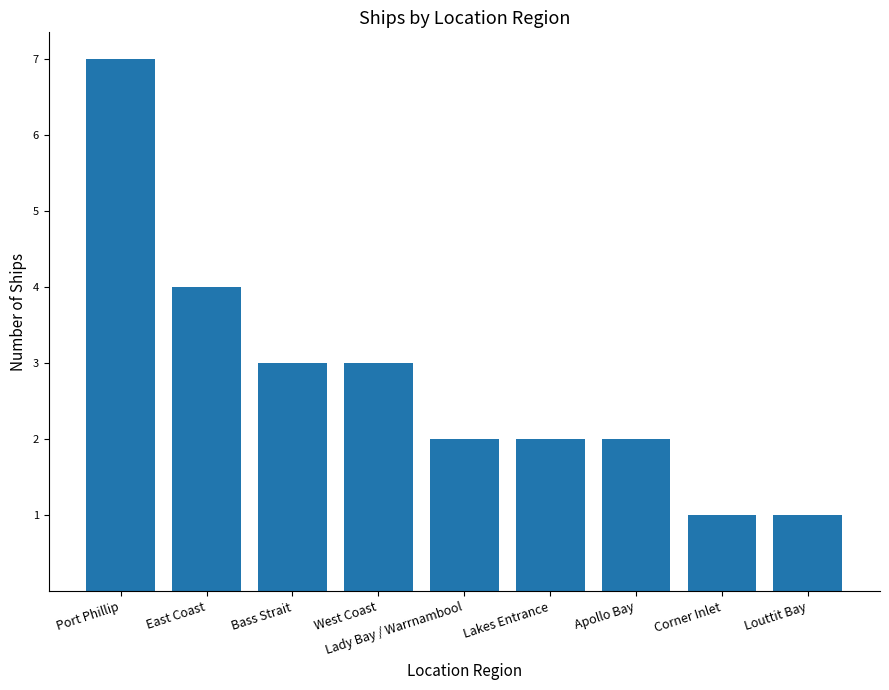

Count the values in the range 2 to 3.

5